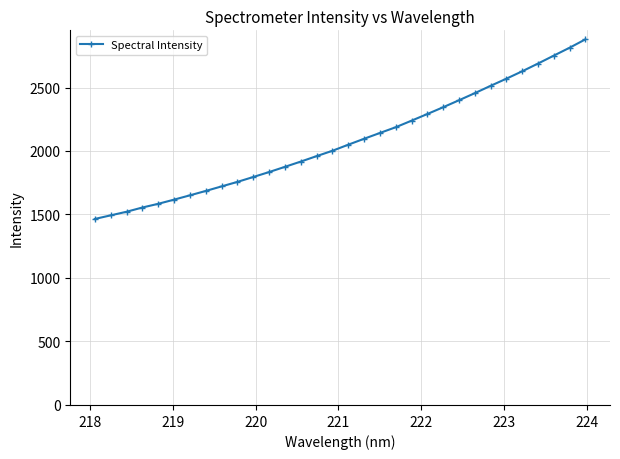

What is the smallest value displayed?

1464.8